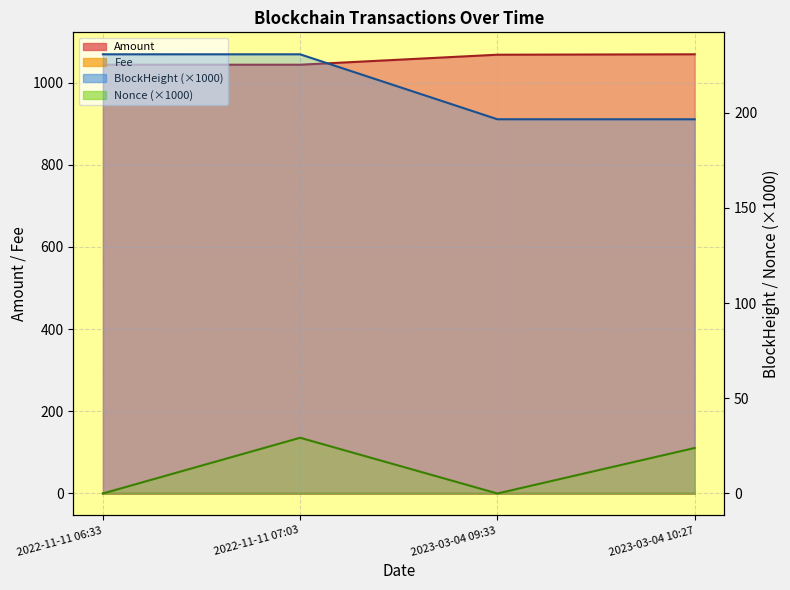

Reading right to left, what are all the values shown in this chart?

Amount: 1069.0	1068.0	1043.7	1043.6
Fee: 0.0	0.0	0.0	0.0
BlockHeight: 196.5	196.6	230.7	230.7
Nonce: 23.9	0.0	29.3	0.0